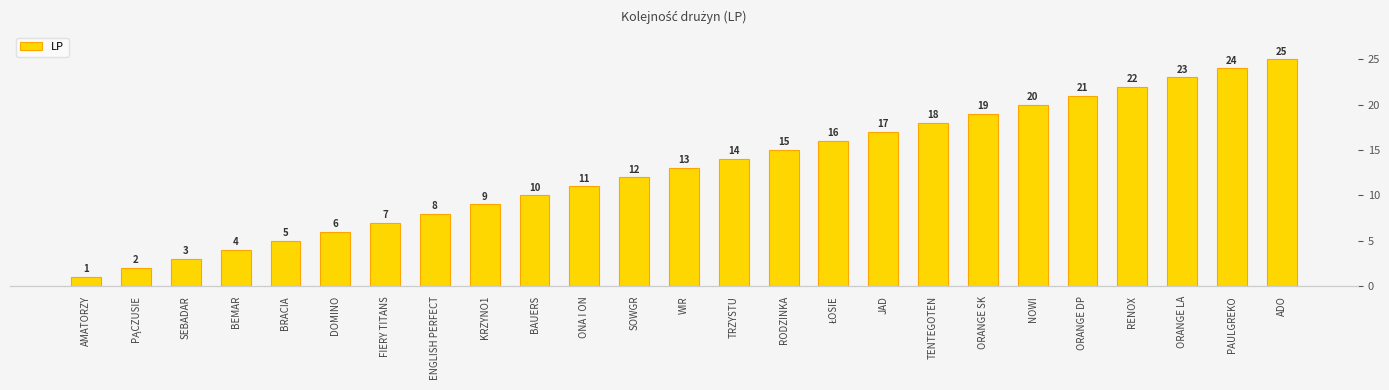

The chart shows a value of 33 at ORANGE LA. True or false?

False